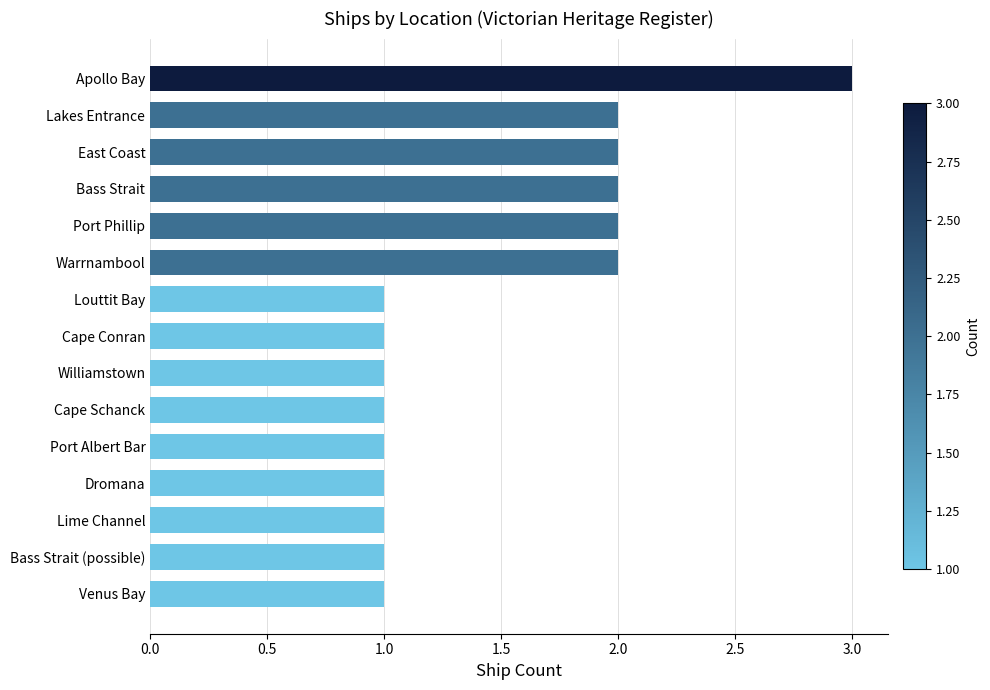

What is the sum of the values at Cape Conran and Apollo Bay?

4